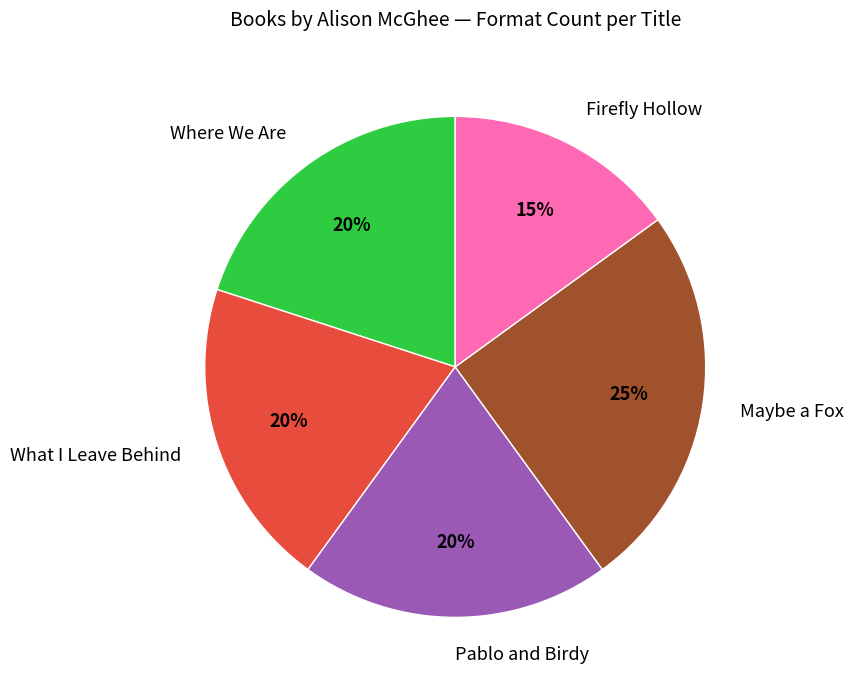

Is the sum of Where We Are and What I Leave Behind greater than half?

No